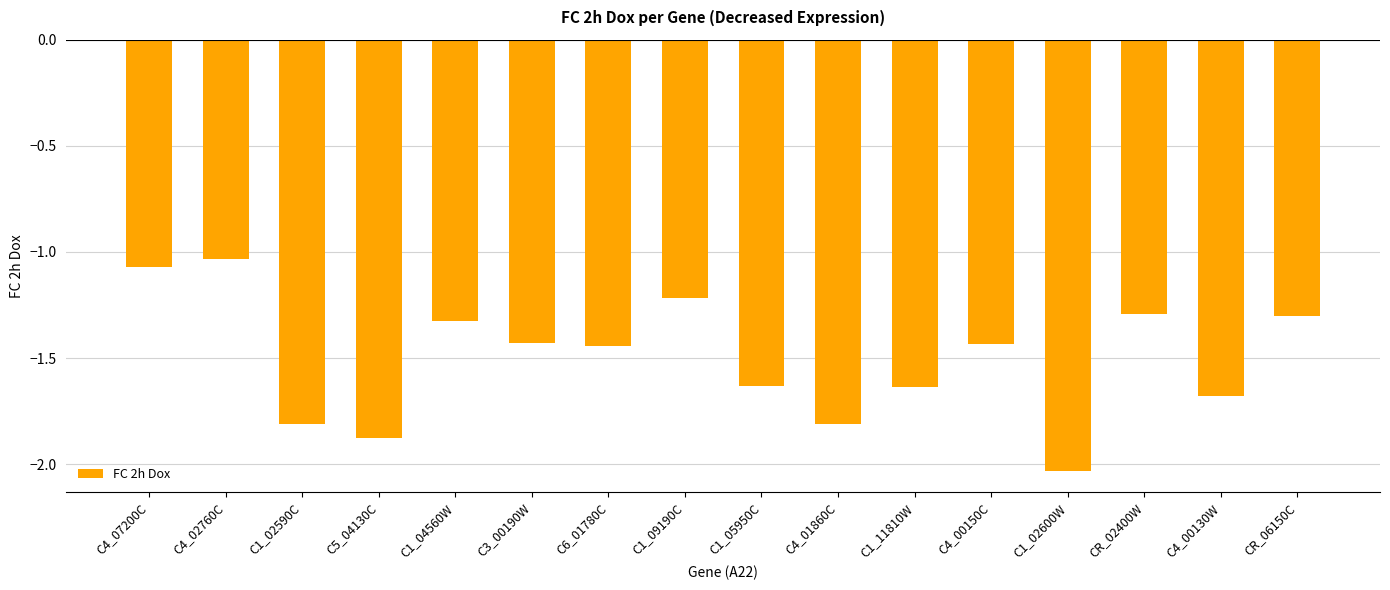

What is the label of the 1st bar from the right?

CR_06150C